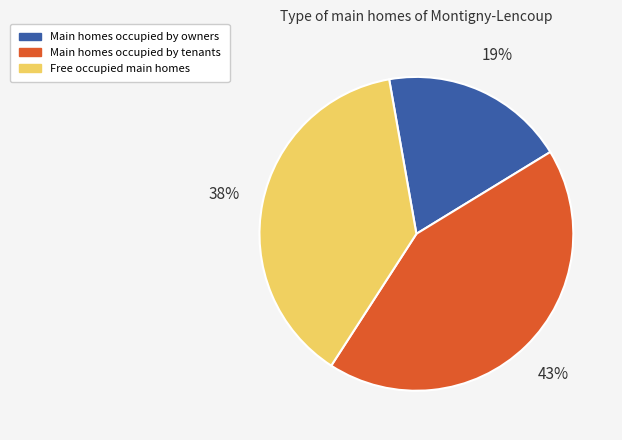

Is it true that Main homes occupied by owners is 19% of the pie?

True